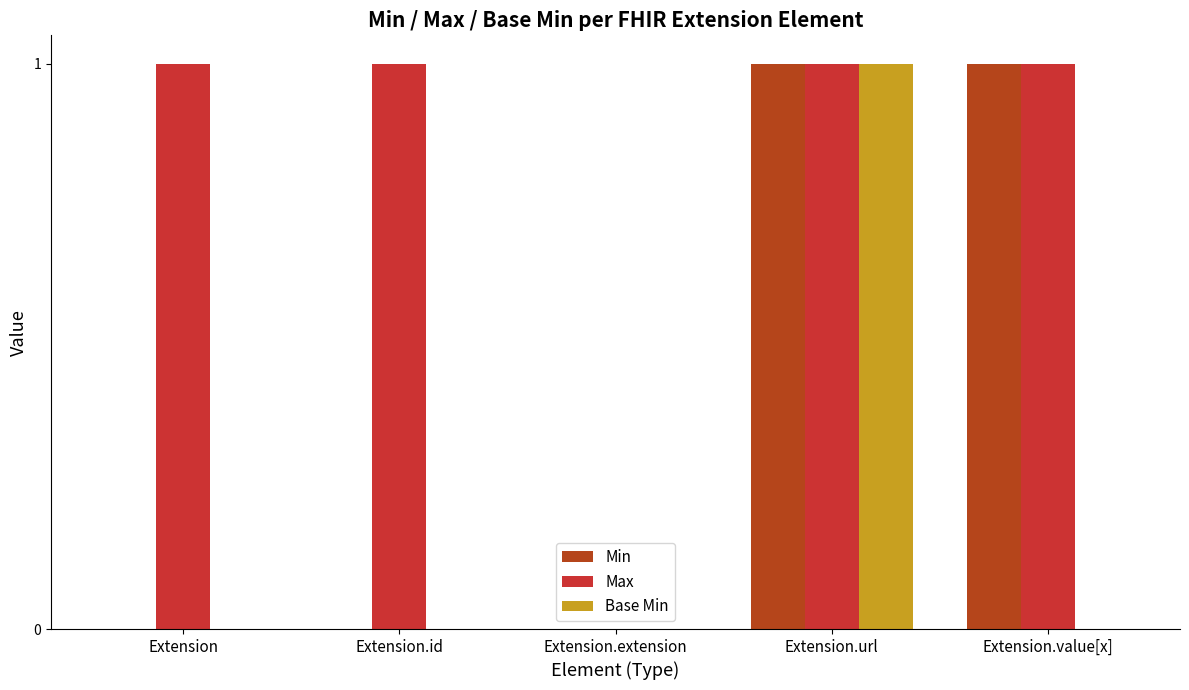

What is the difference between the Base Min values at Extension.id and Extension.url?

1